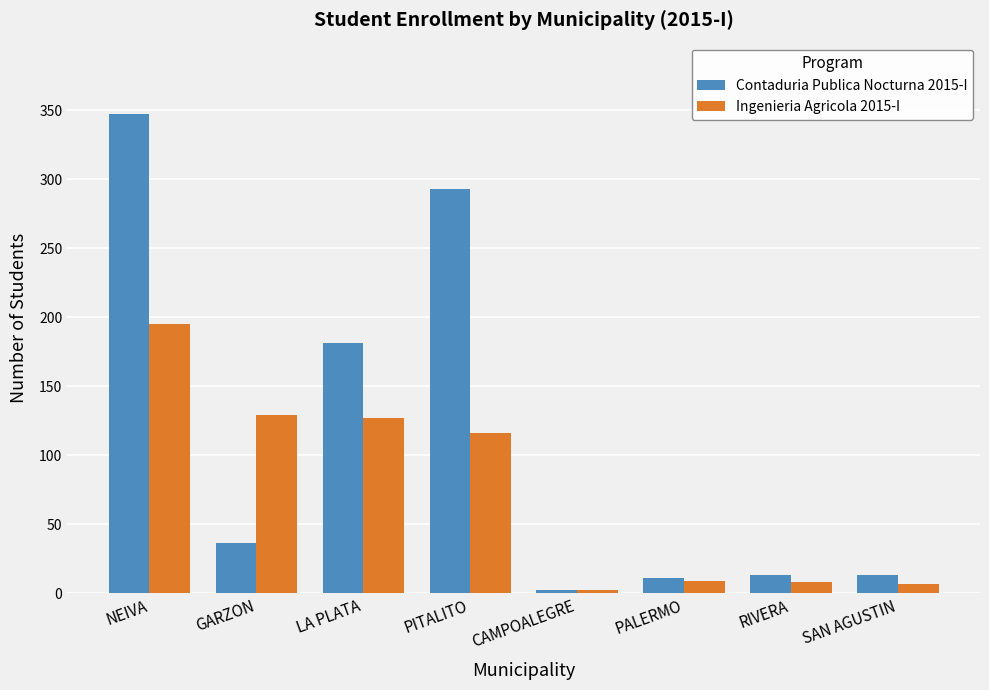

Is the value of Contaduria Publica Nocturna 2015-I at SAN AGUSTIN greater than the value of Ingenieria Agricola 2015-I at PITALITO?

No